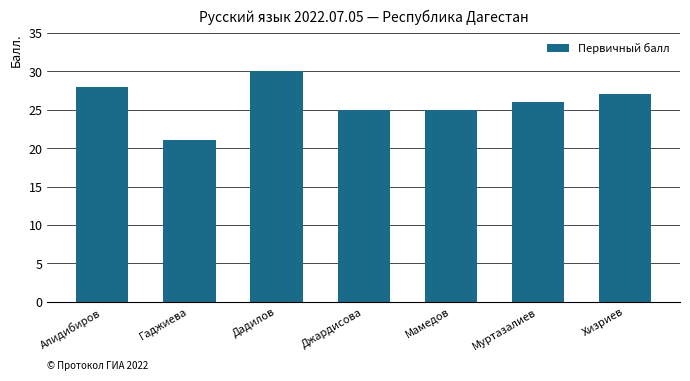

What is the difference between the second highest and second lowest values?

3